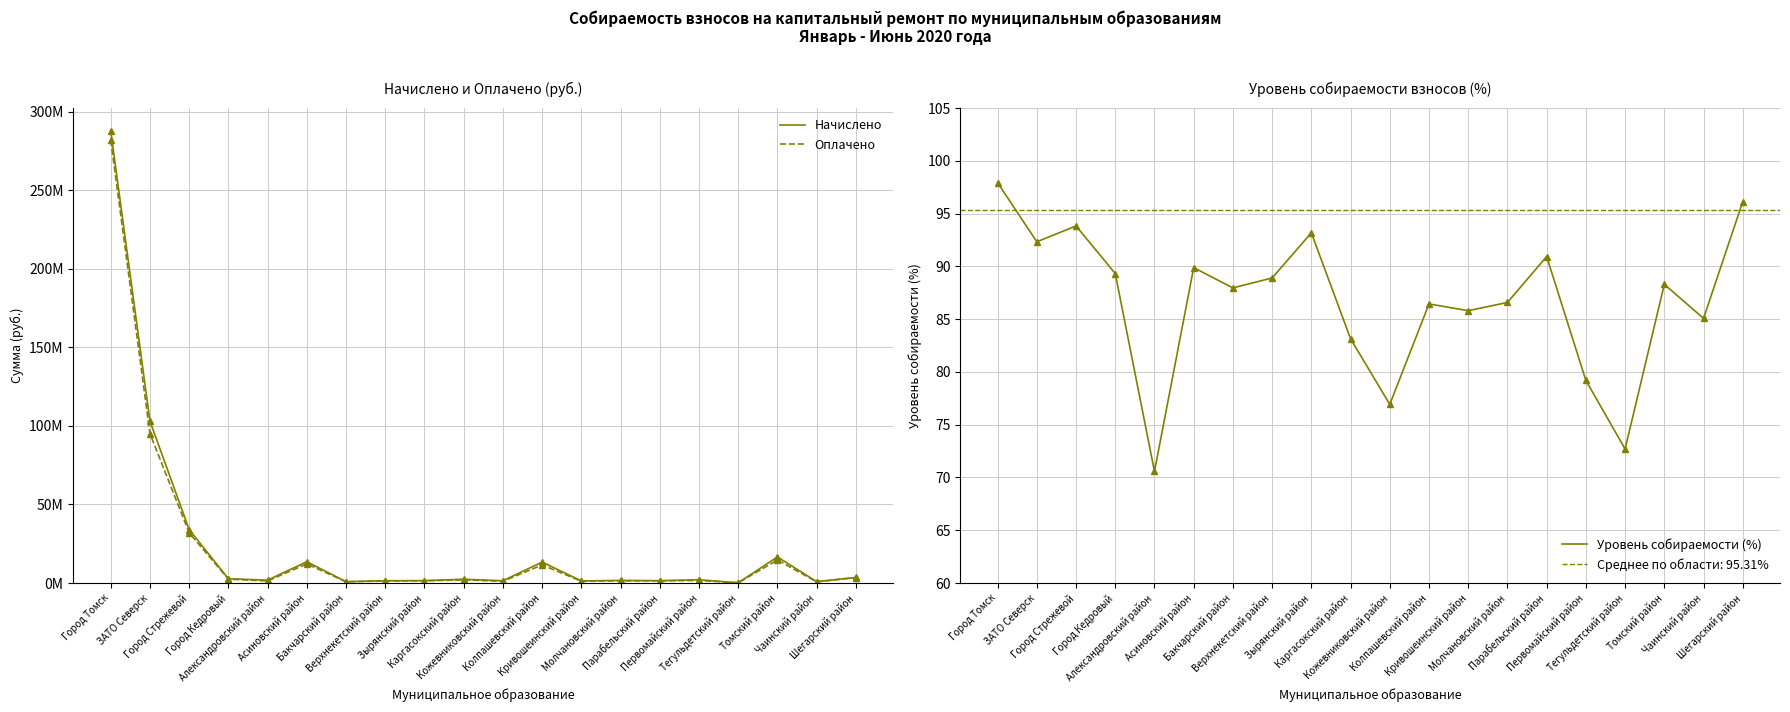

What is the approximate value of Уровень собираемости (%) at Парабельский район?

90.9